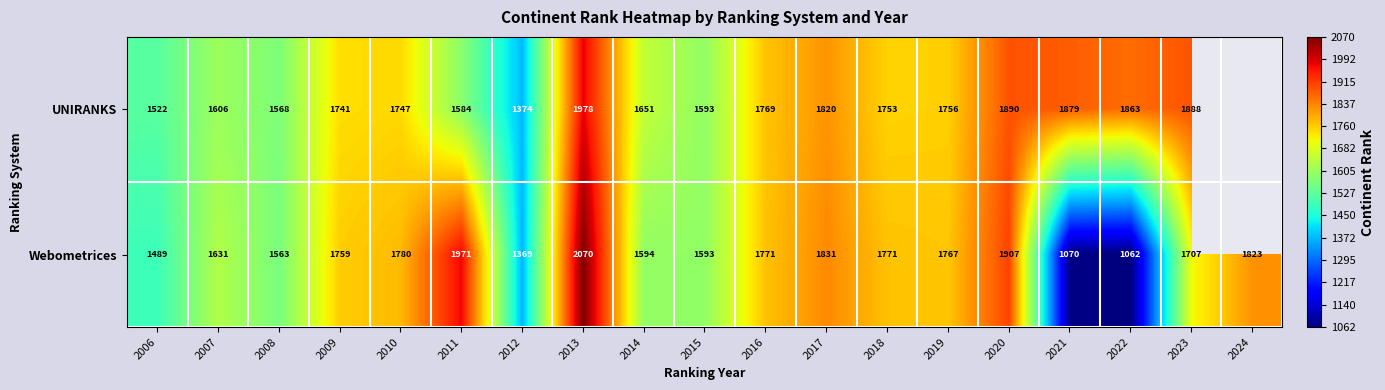

What is the sum of all Webometrices values?

31528